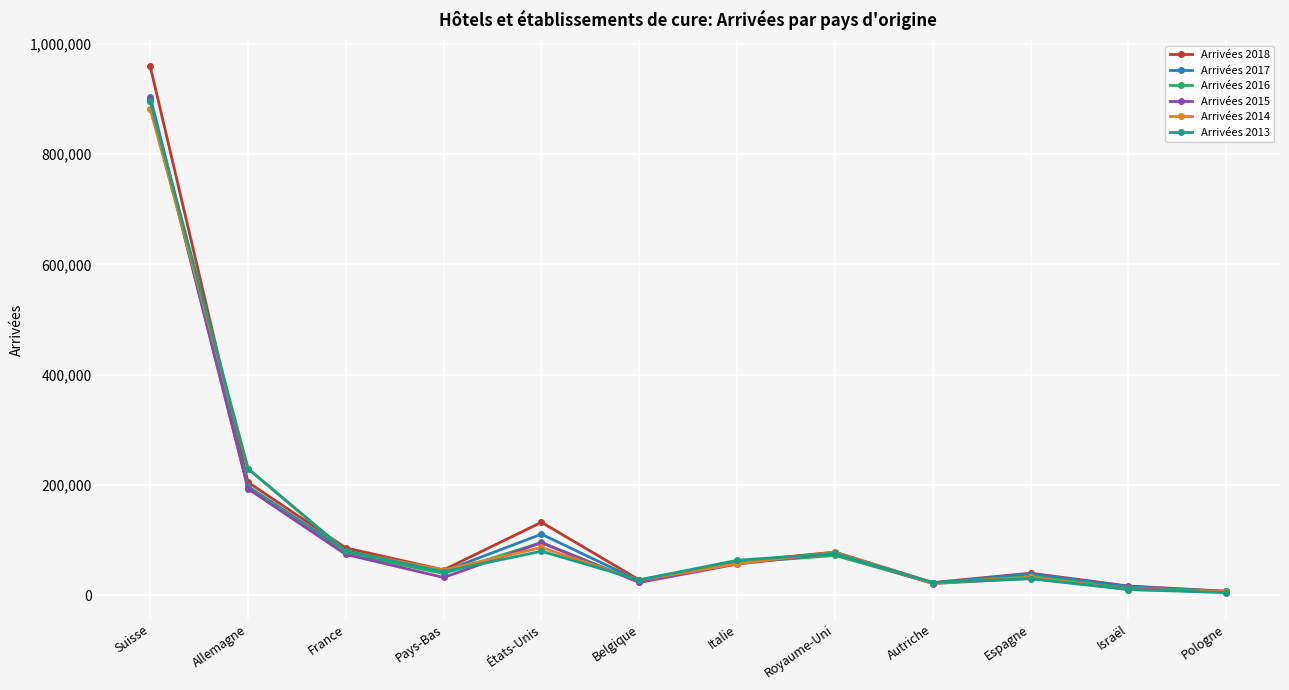

The Arrivées 2018 series shows 958865 at Suisse. True or false?

True